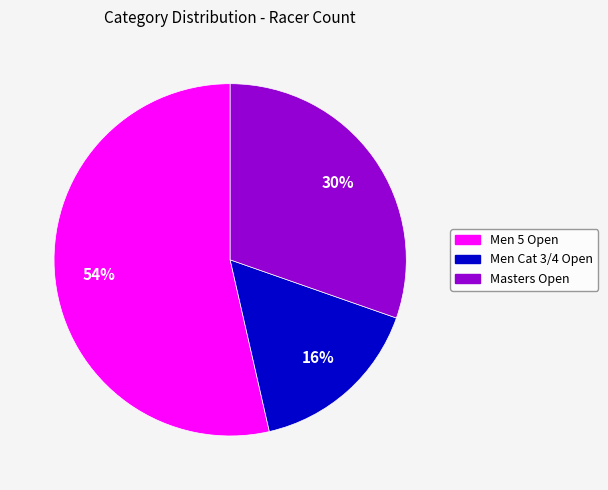

Combined, do Masters Open and Men 5 Open account for over 50%?

Yes